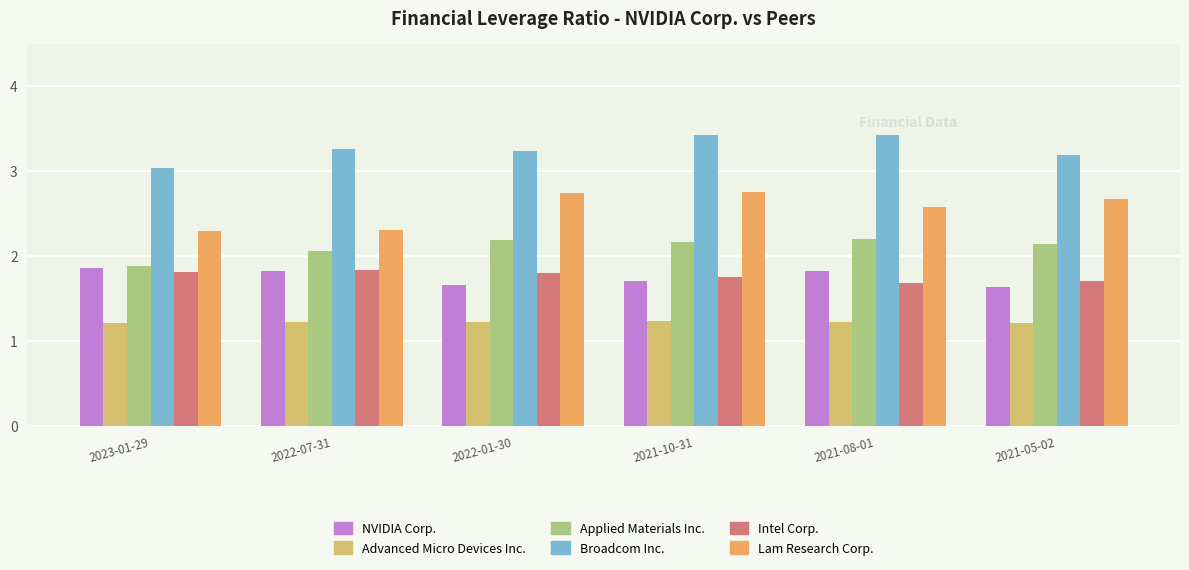

Which series has the largest range (max minus min)?

Lam Research Corp.